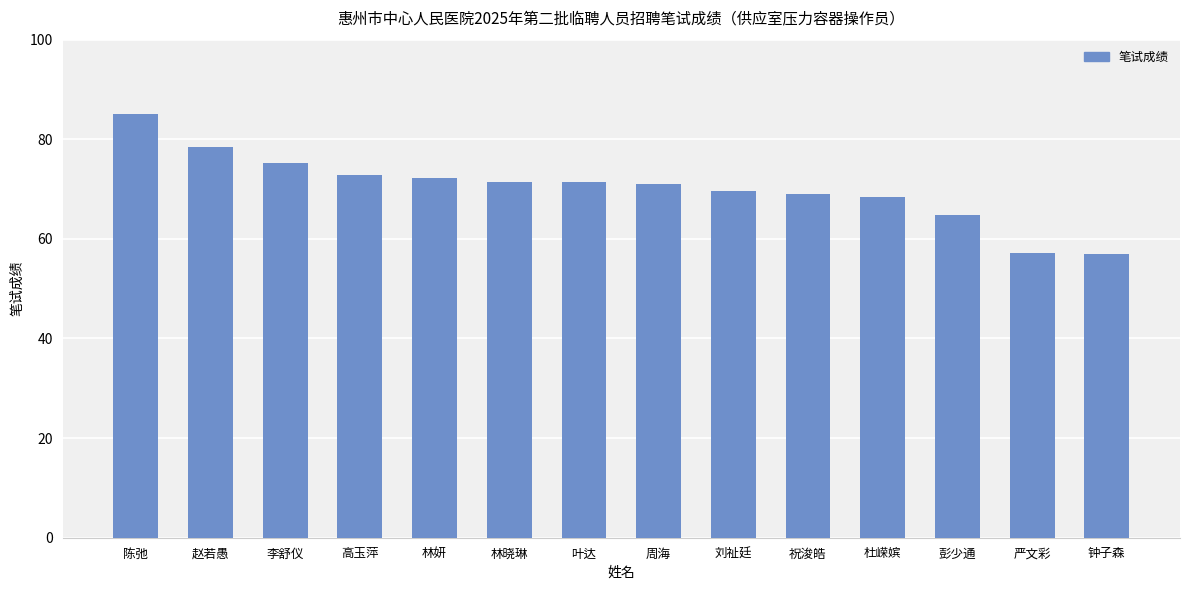

What is the difference between the maximum and minimum values?

27.9